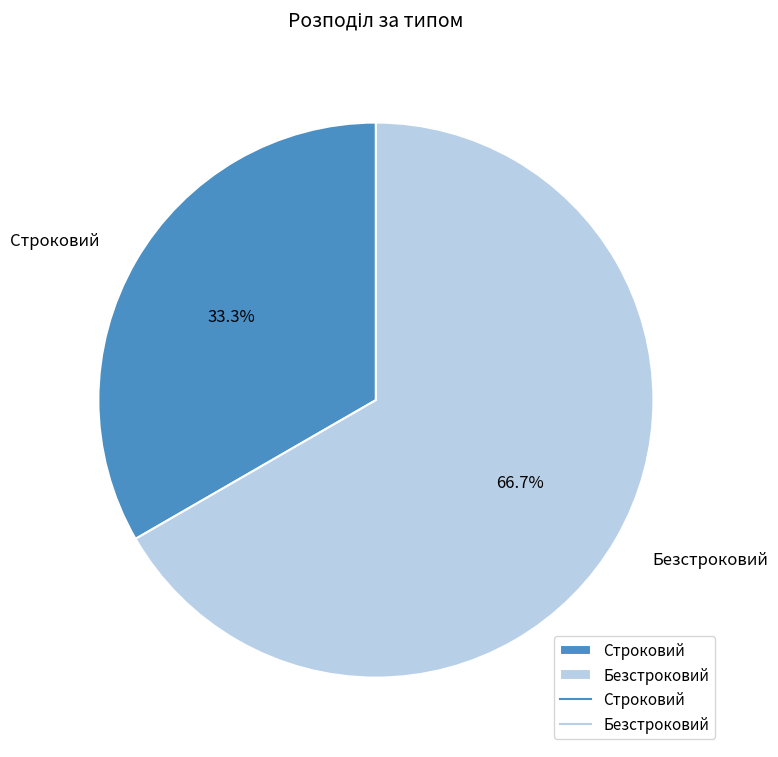

How many segments does this pie chart have?

2